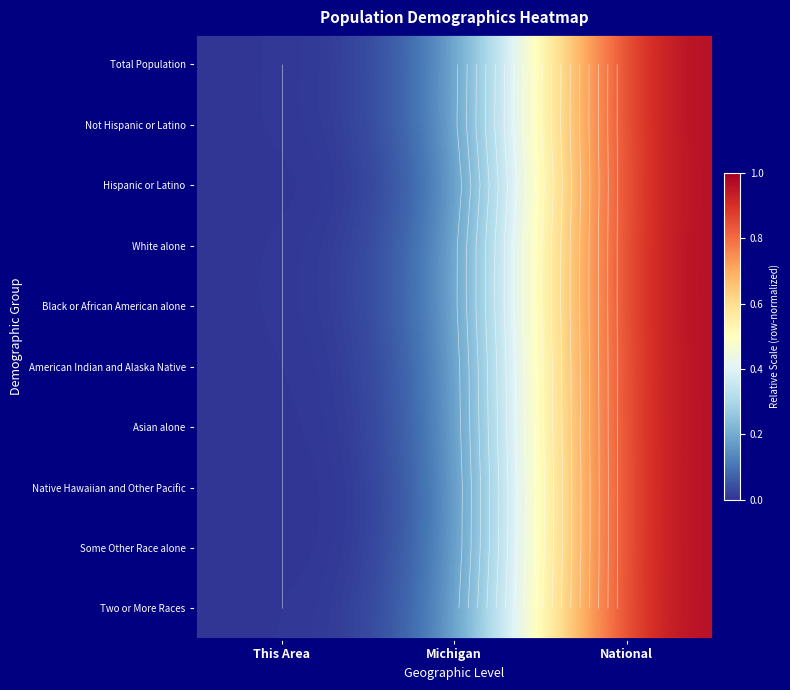

The Some Other Race alone series shows 0.3 at National. True or false?

False